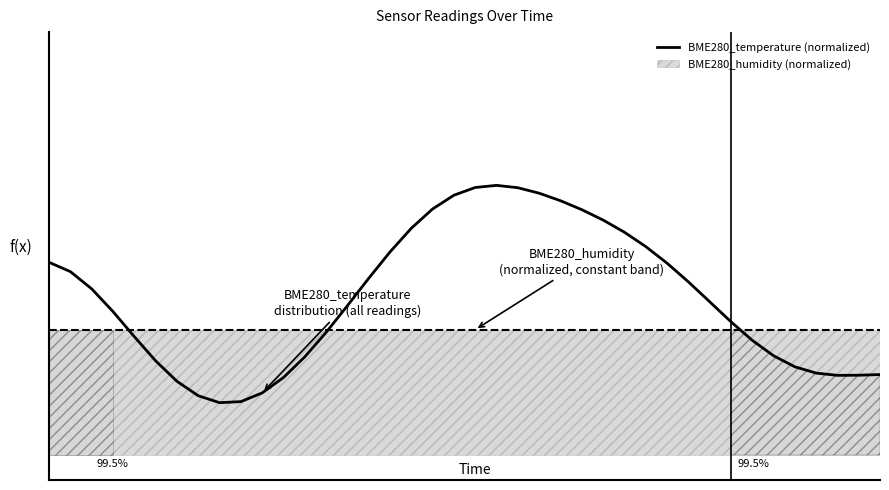

How many points are higher than both their immediate neighbors (excluding endpoints)?

1